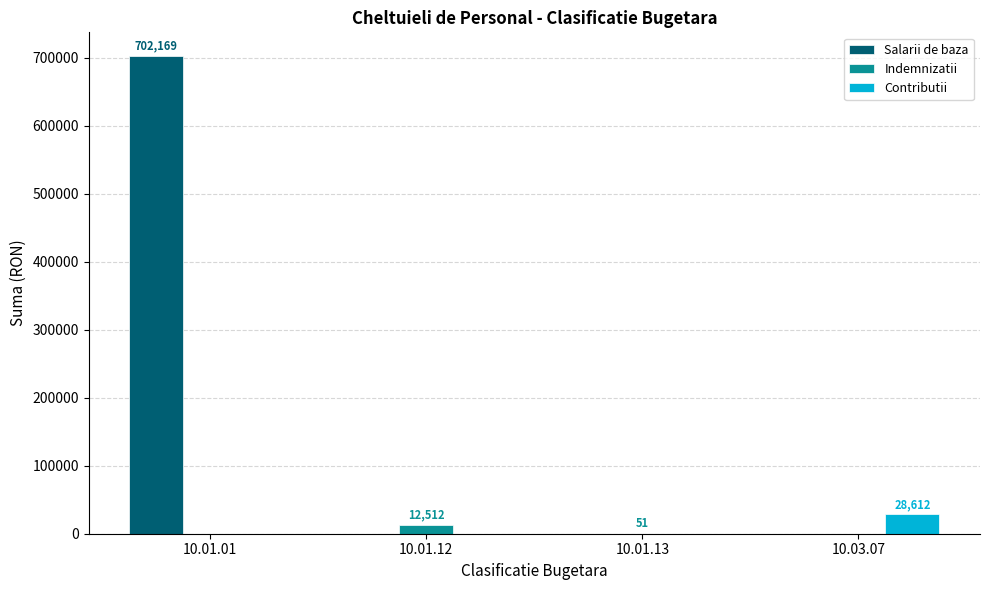

Which series has the largest total across all categories?

Salarii de baza